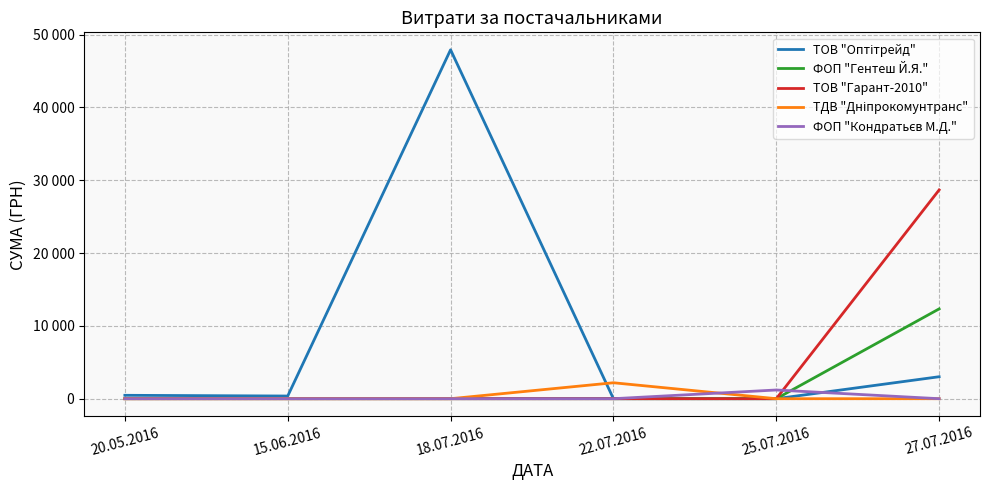

Is this an area chart (filled region under the line)?

No